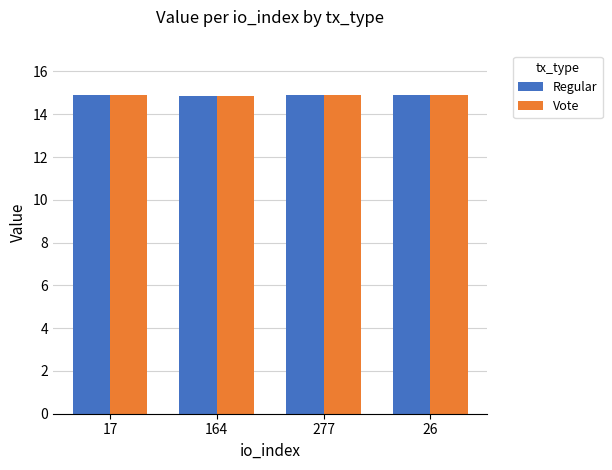

Reading left to right, list all the values displayed in this chart.

Regular: 17=14.9	164=14.9	277=14.9	26=14.9
Vote: 17=14.9	164=14.9	277=14.9	26=14.9